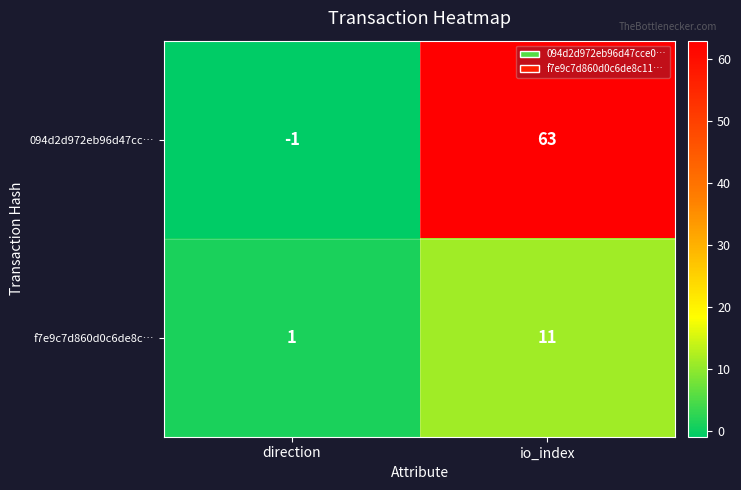

Which series has the largest total across all categories?

094d2d972eb96d47cc…